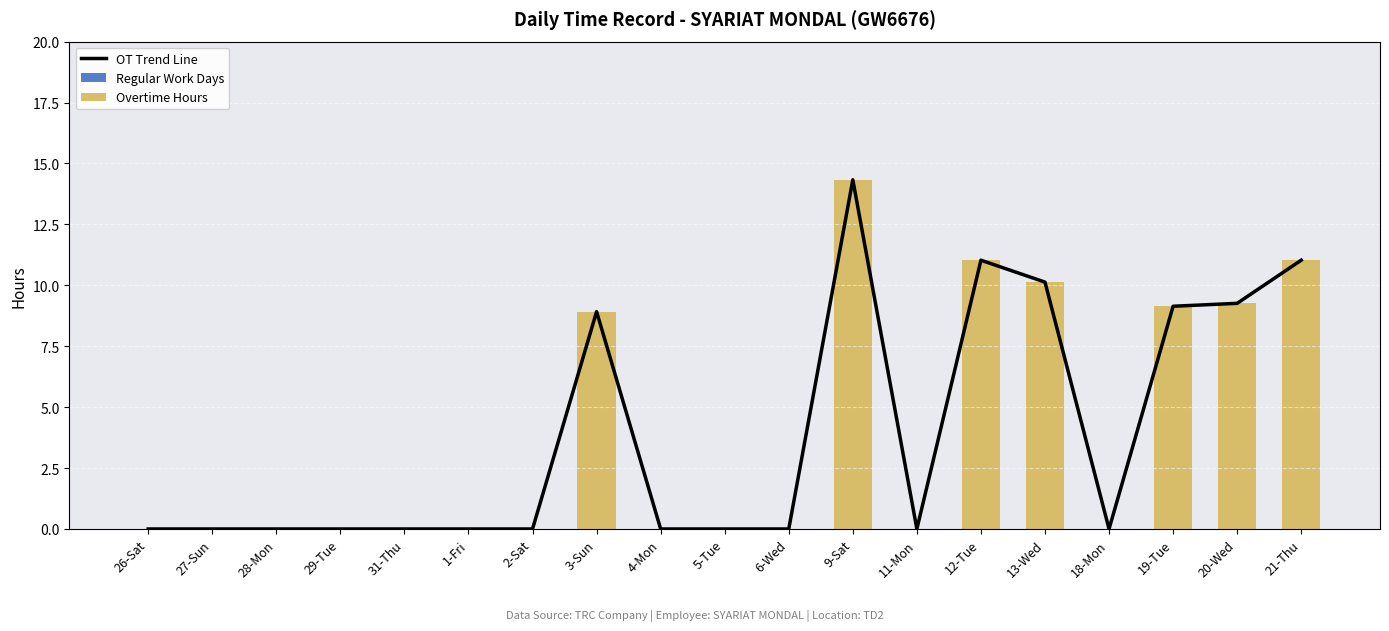

What is the label of the 14th bar from the right?

1-Fri